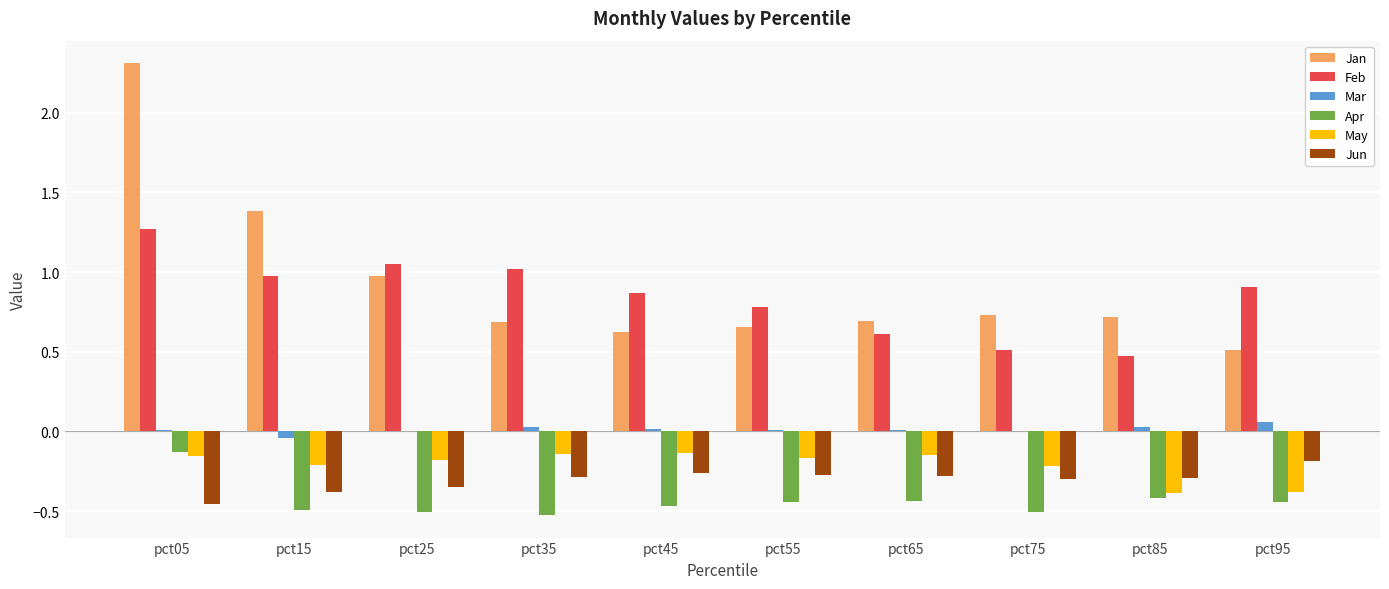

What is the maximum value shown in the chart?

2.3